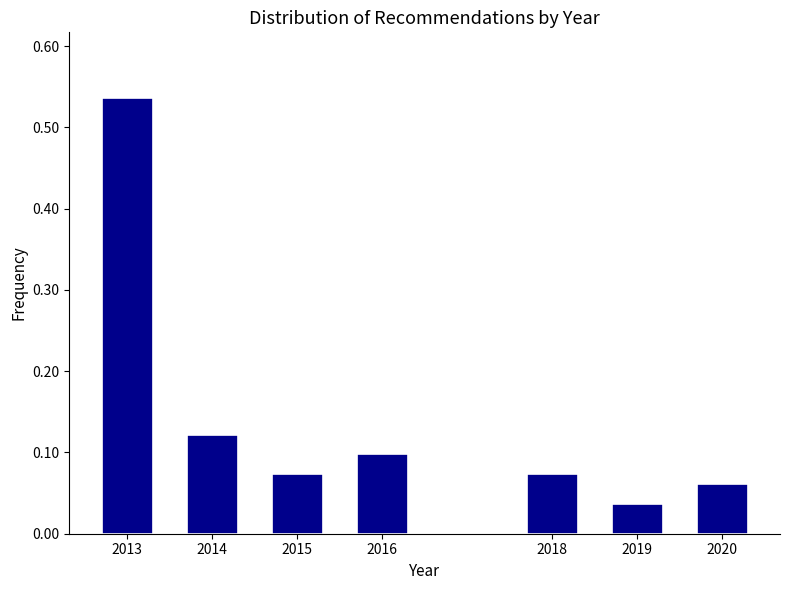

Is it true that the value at 2016 is 0.2?

False